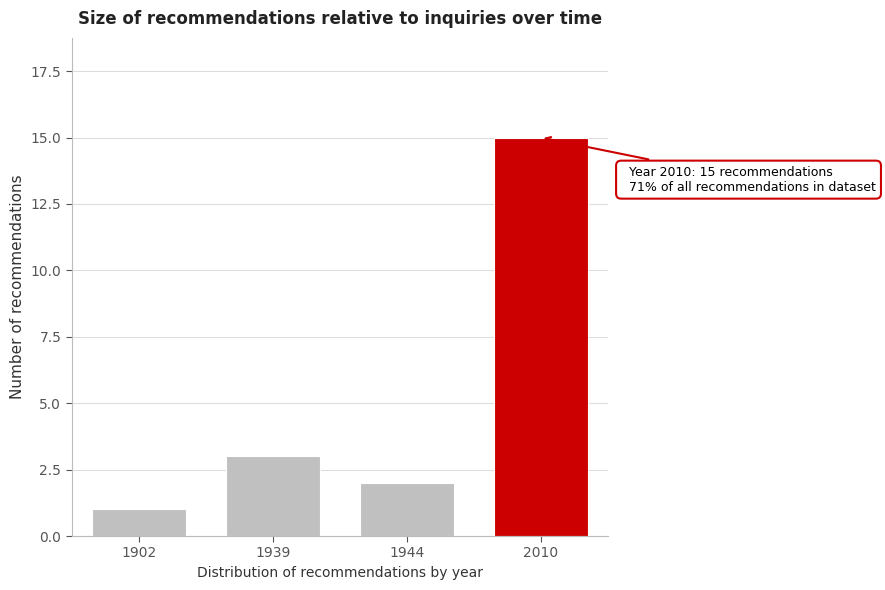

Reading left to right, list all the values displayed in this chart.

1	3	2	15